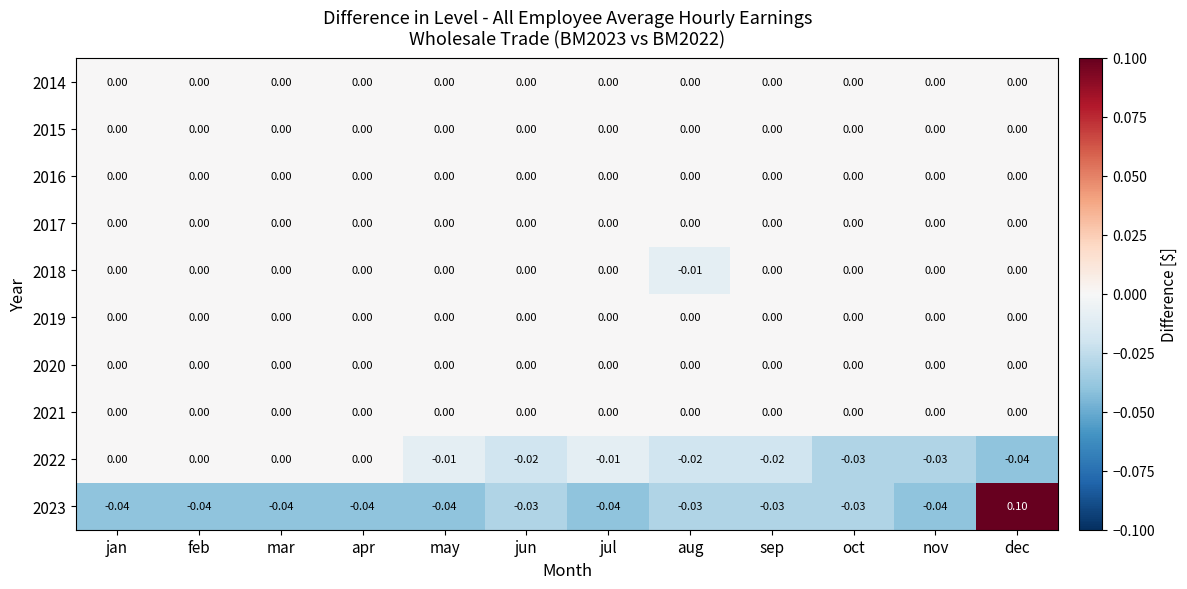

At which category is the sum across all series the highest?

dec